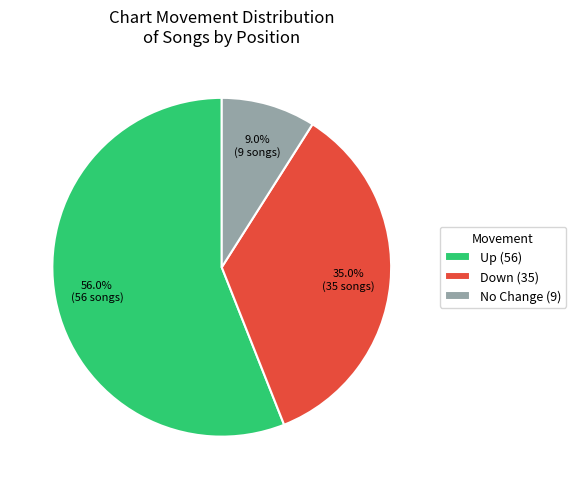

What is the ratio of the value at No Change (9) to the value at Down (35)?

0.3